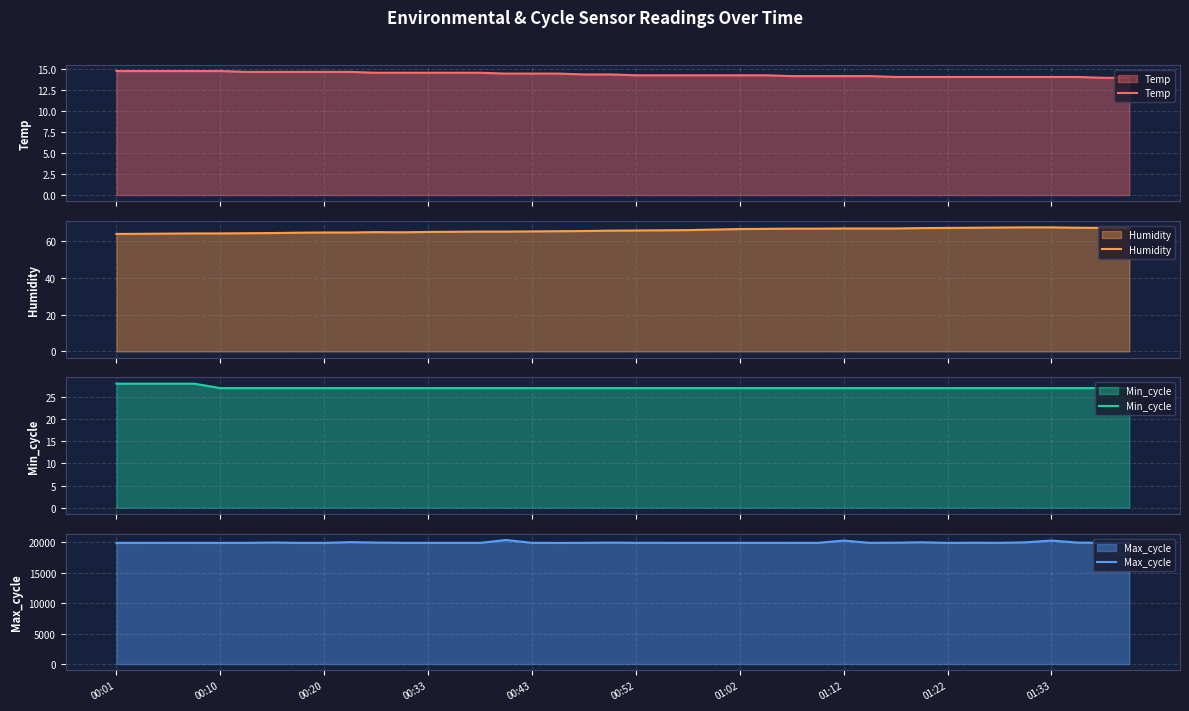

What is the difference between the maximum and minimum values in the Temp series?

0.8